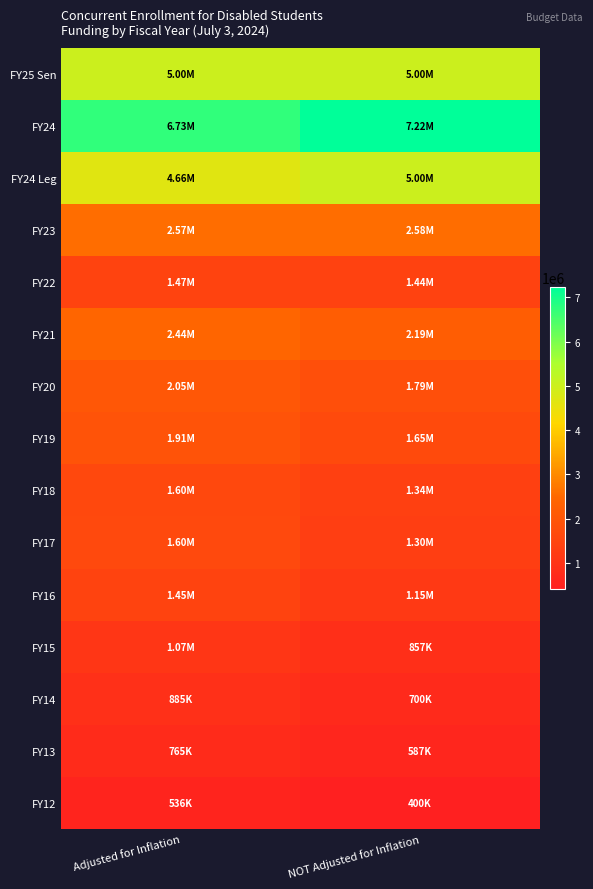

Reading left to right, list all the values displayed in this chart.

FY25 Sen: Adjusted for Inflation=5000000	NOT Adjusted for Inflation=5000000
FY24: Adjusted for Inflation=6726552	NOT Adjusted for Inflation=7224561
FY24 Leg: Adjusted for Inflation=4655337	NOT Adjusted for Inflation=5000000
FY23: Adjusted for Inflation=2570757	NOT Adjusted for Inflation=2582701
FY22: Adjusted for Inflation=1466119	NOT Adjusted for Inflation=1436273
FY21: Adjusted for Inflation=2440146	NOT Adjusted for Inflation=2189446
FY20: Adjusted for Inflation=2046907	NOT Adjusted for Inflation=1790035
FY19: Adjusted for Inflation=1910044	NOT Adjusted for Inflation=1647433
FY18: Adjusted for Inflation=1597695	NOT Adjusted for Inflation=1335834
FY17: Adjusted for Inflation=1604555	NOT Adjusted for Inflation=1295816
FY16: Adjusted for Inflation=1445398	NOT Adjusted for Inflation=1151744
FY15: Adjusted for Inflation=1072786	NOT Adjusted for Inflation=857122
FY14: Adjusted for Inflation=885329	NOT Adjusted for Inflation=699850
FY13: Adjusted for Inflation=764905	NOT Adjusted for Inflation=587035
FY12: Adjusted for Inflation=535891	NOT Adjusted for Inflation=400000